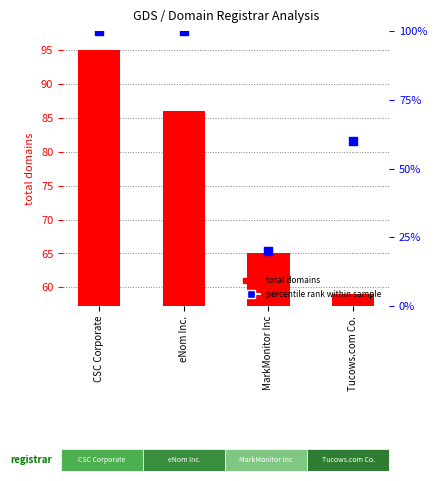

Which series has the largest total across all categories?

total domains